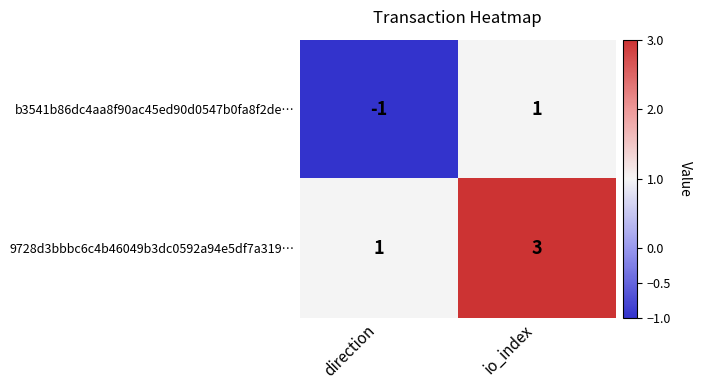

Is it true that b3541b86dc4aa8f90ac45ed90d0547b0fa8f2de… equals 1 at io_index?

True